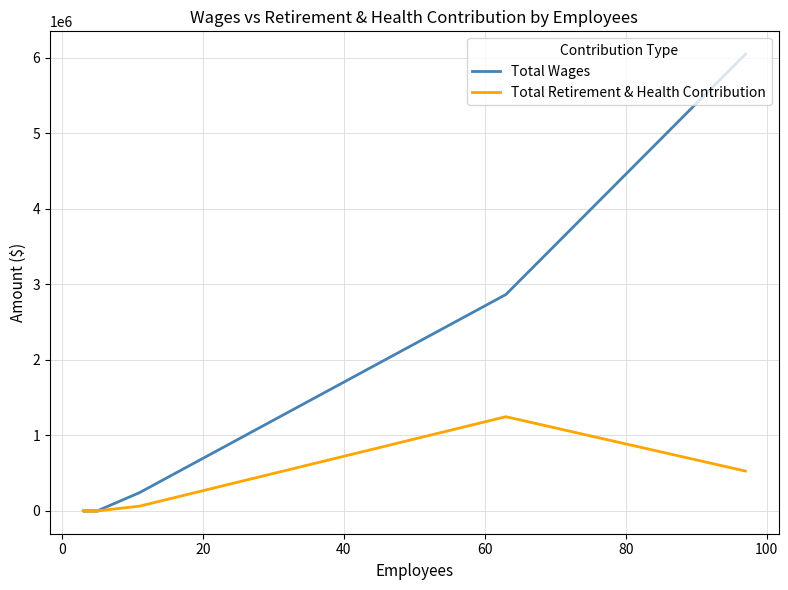

True or false: Total Wages and Total Retirement & Health Contribution cross at least once.

False